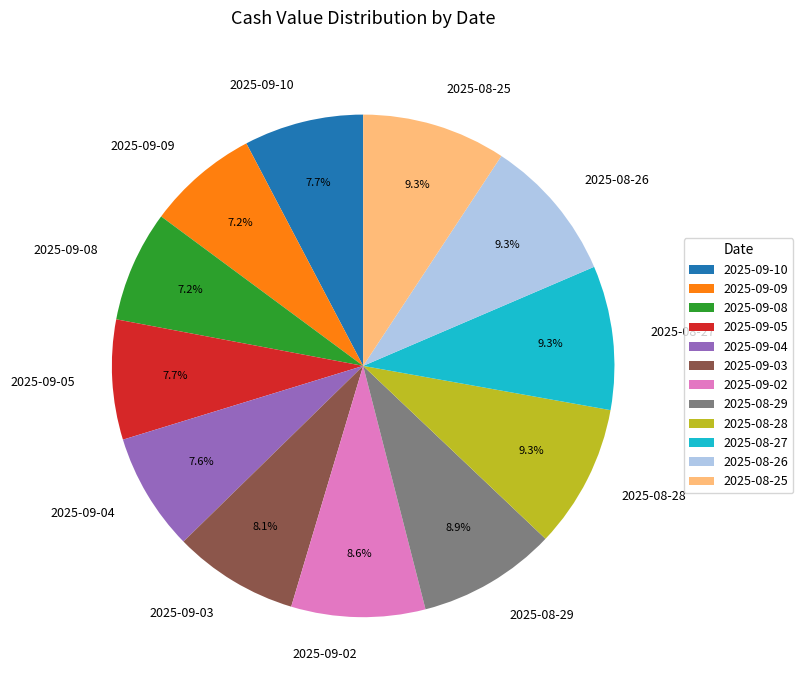

Combined, what portion of the pie is 2025-08-26 and 2025-09-02?

17.9%